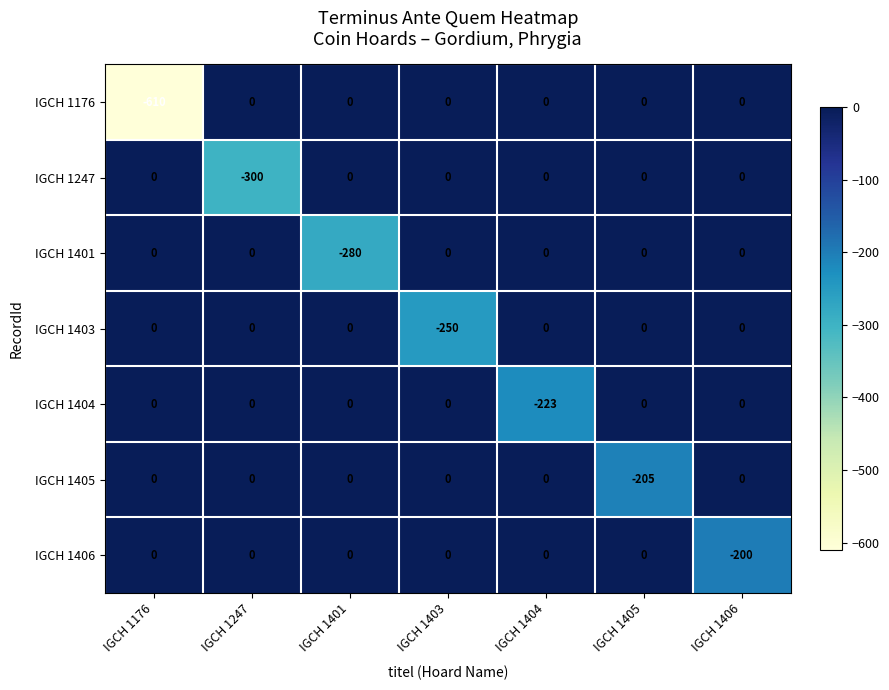

At which label is IGCH 1401 closest to -140?

IGCH 1176